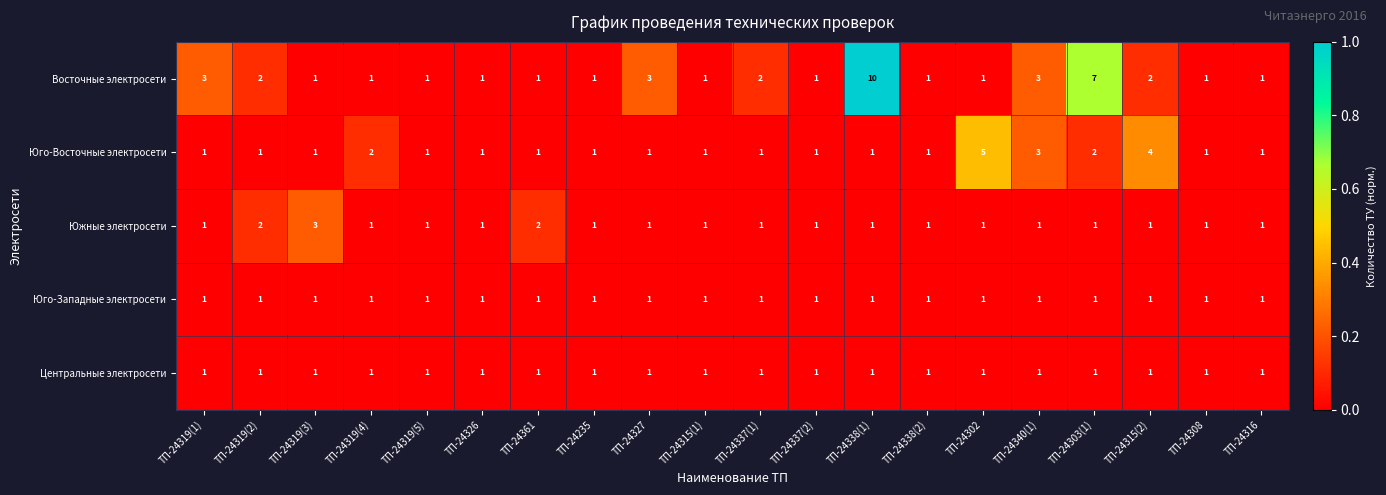

The Центральные электросети series shows 1 at ТП-24338(2). True or false?

True